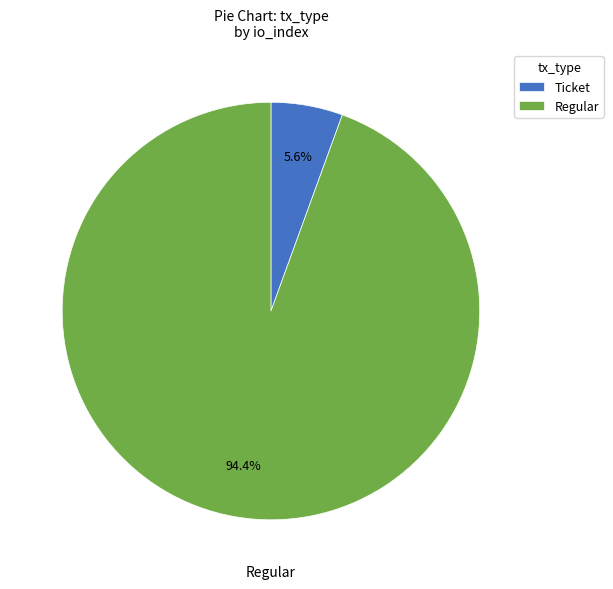

To the nearest percent, what is the difference between the largest and smallest slice percentages?

89%